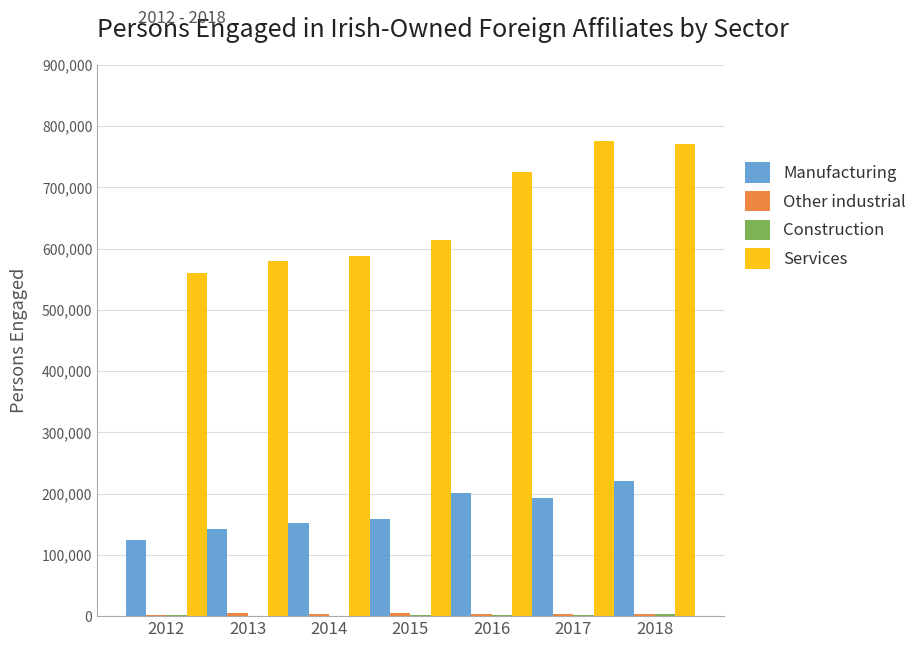

What is the sum of all Services values?

4615428